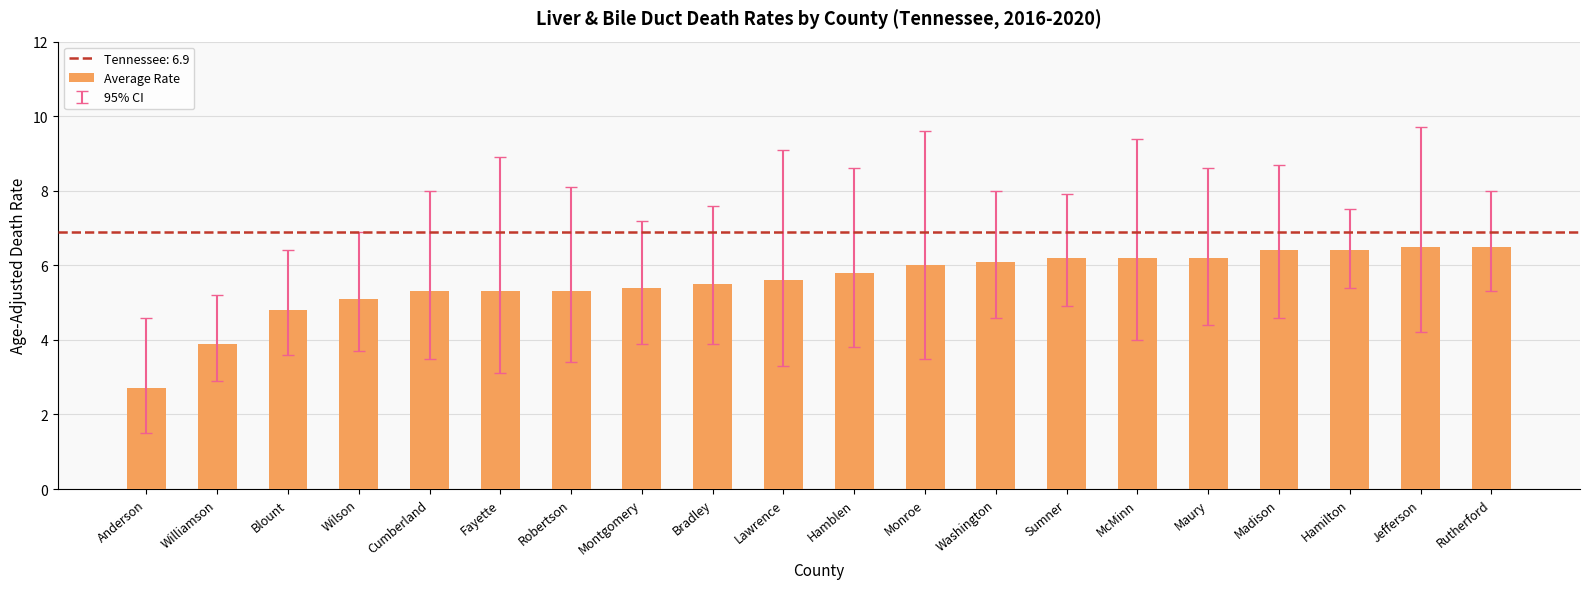

What is the minimum value shown in the chart?

2.7